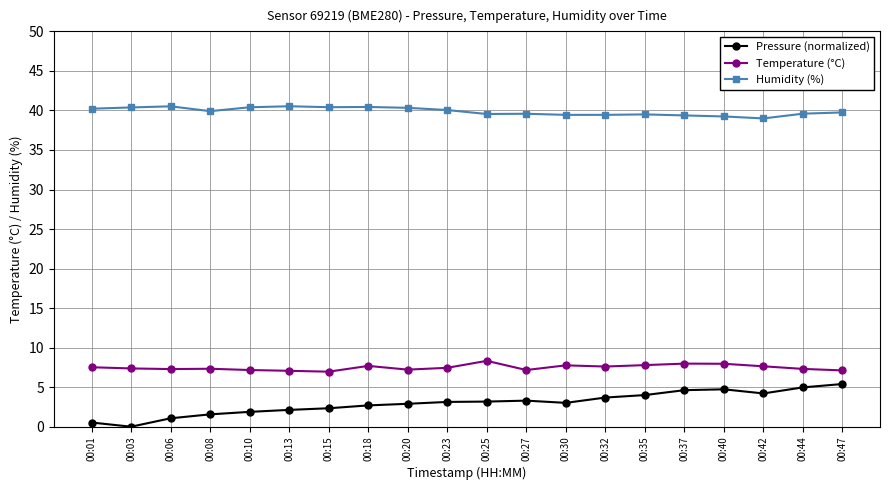

Count the number of data series in this chart.

3